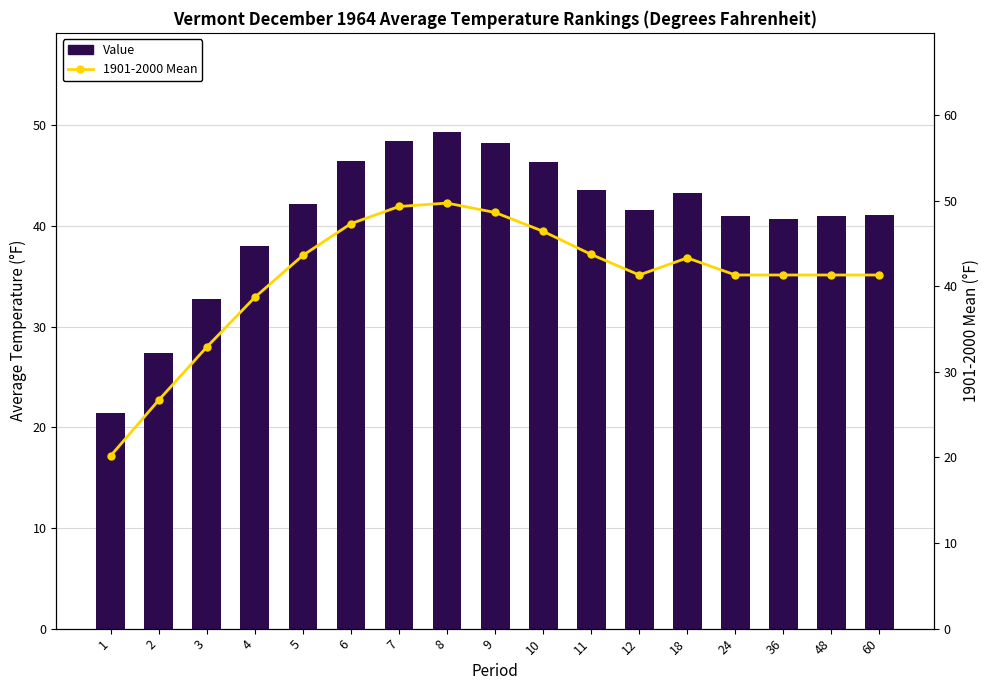

What are all the series names shown in the legend?

Value, 1901-2000 Mean